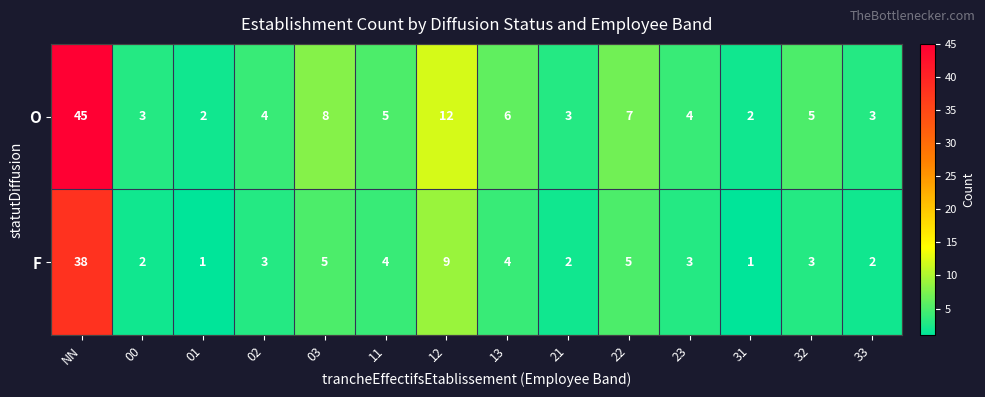

Which series has the largest total across all categories?

O